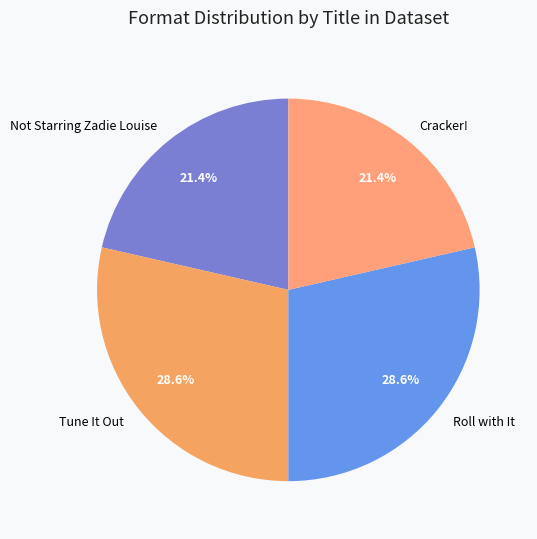

True or false: Tune It Out accounts for 29% of the total.

True